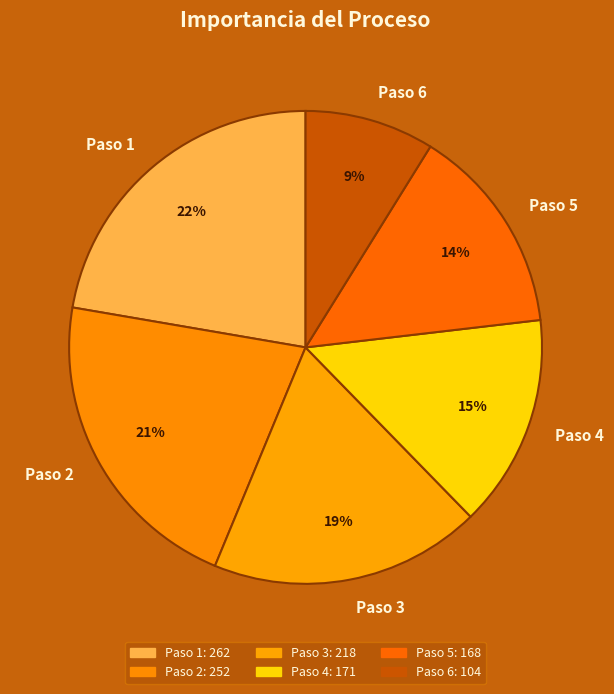

Does Paso 4 account for over 50% of the chart?

No